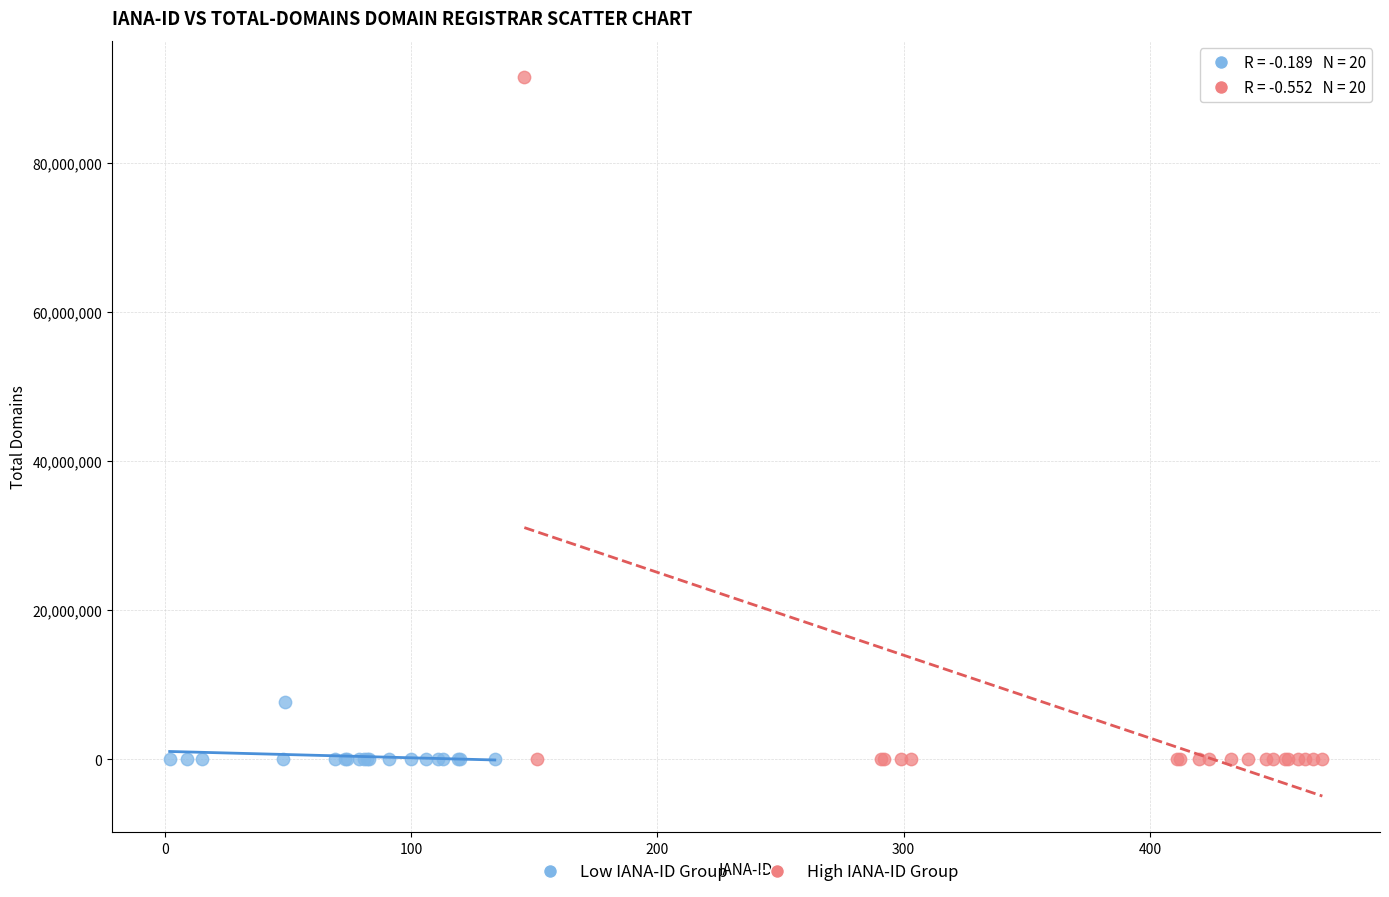

Which series contains the highest Y value?

High IANA-ID Group